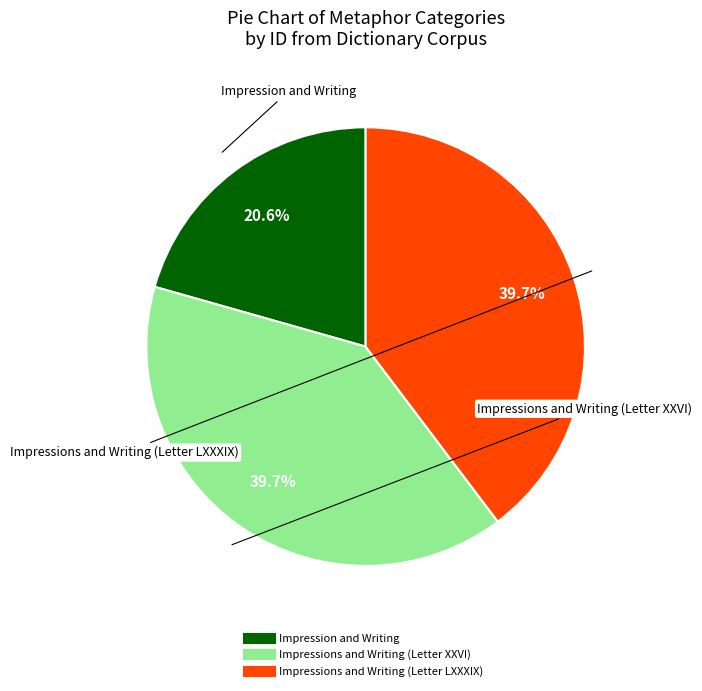

Is there a majority slice in this chart?

No